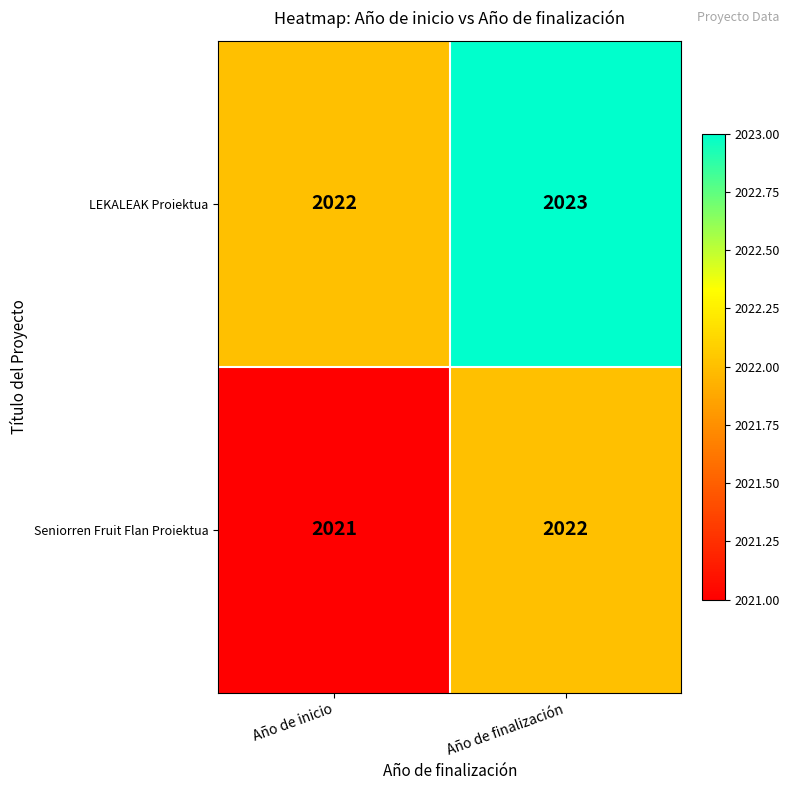

Reading left to right, extract all data points from this chart.

LEKALEAK Proiektua: Año de inicio=2022	Año de finalización=2023
Seniorren Fruit Flan Proiektua: Año de inicio=2021	Año de finalización=2022